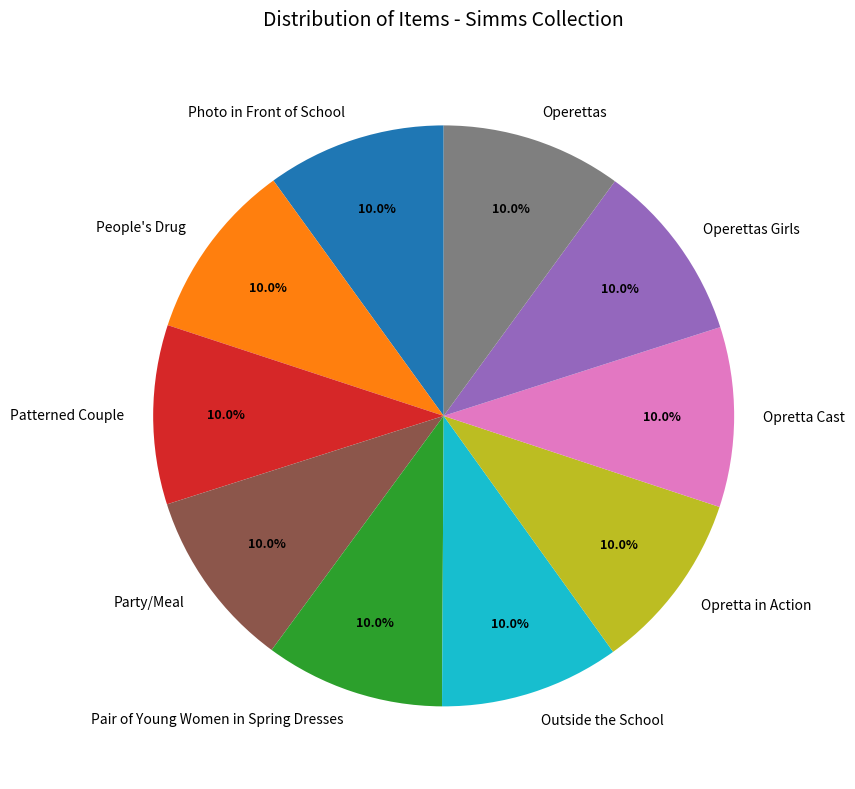

How many segments does this pie chart have?

10